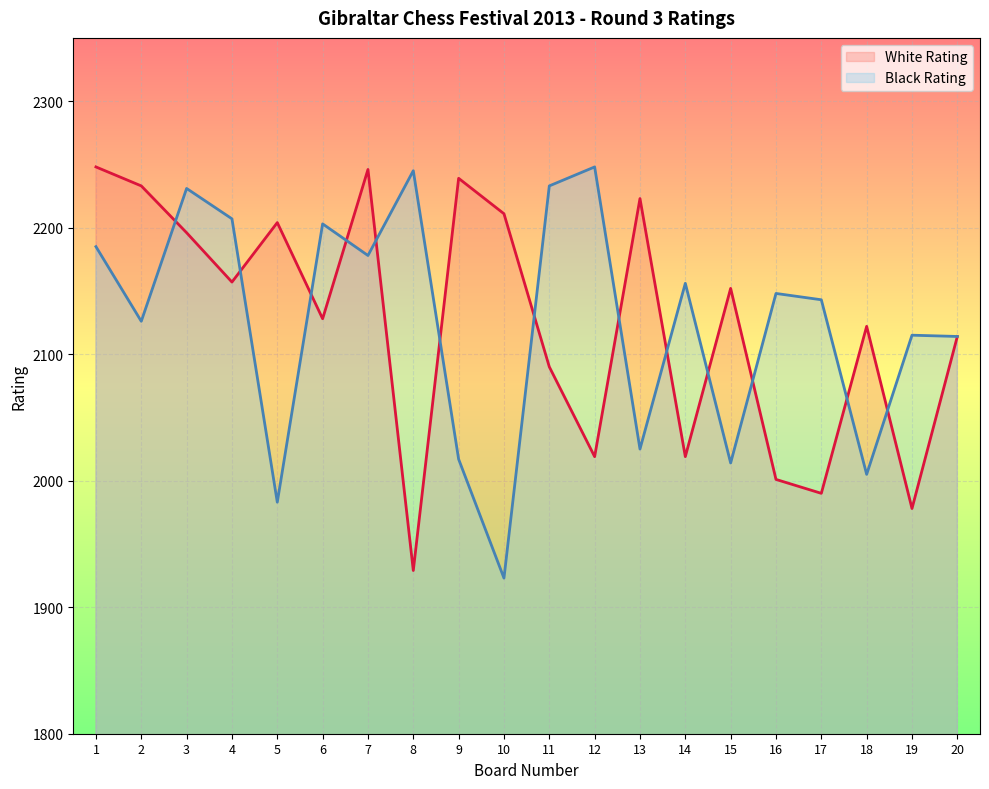

What is the average value of the Black Rating series?

2125